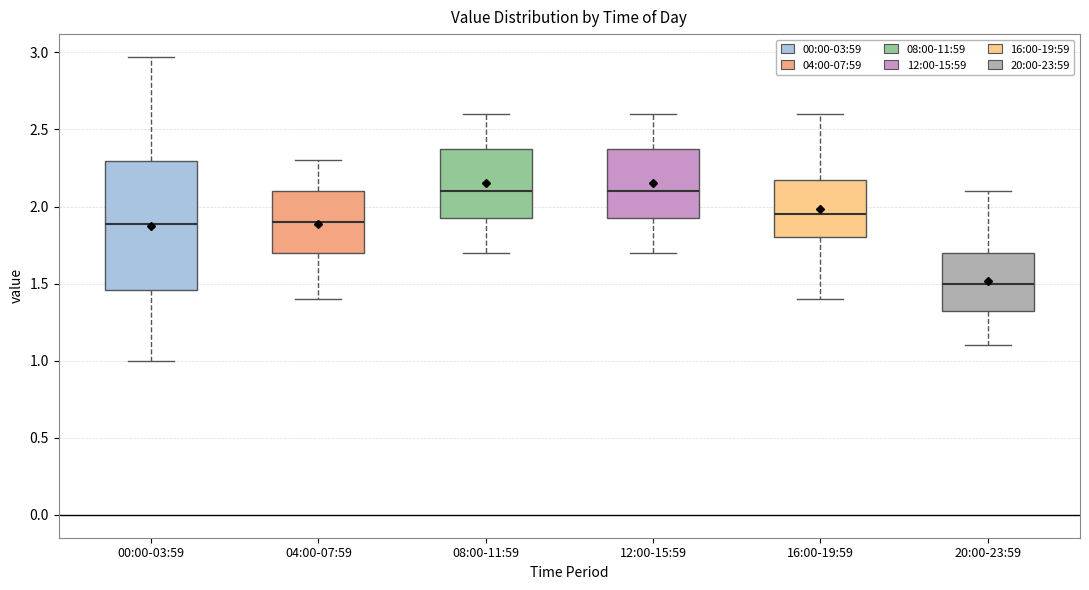

Reading left to right, read every box against the y-axis: the position of its median line, the range the box covers, and the ends of its whiskers. The values are not printed on the chart, so give them approximately, as read against the axis.

00:00-03:59: median 1.90, box 1.45 to 2.30, whiskers 1.00 to 2.95
04:00-07:59: median 1.90, box 1.70 to 2.10, whiskers 1.40 to 2.30
08:00-11:59: median 2.10, box 1.95 to 2.40, whiskers 1.70 to 2.60
12:00-15:59: median 2.10, box 1.95 to 2.40, whiskers 1.70 to 2.60
16:00-19:59: median 1.95, box 1.80 to 2.20, whiskers 1.40 to 2.60
20:00-23:59: median 1.50, box 1.35 to 1.70, whiskers 1.10 to 2.10